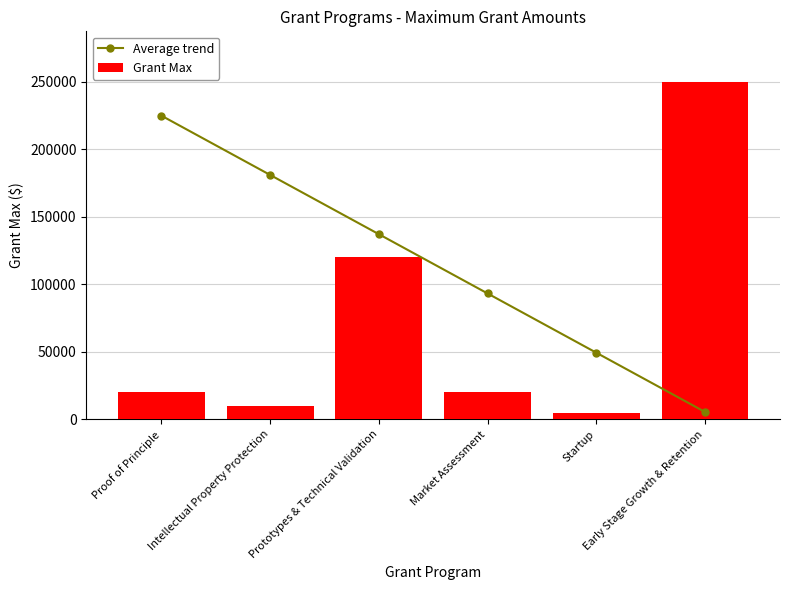

At which category is the sum across all series the highest?

Prototypes & Technical Validation